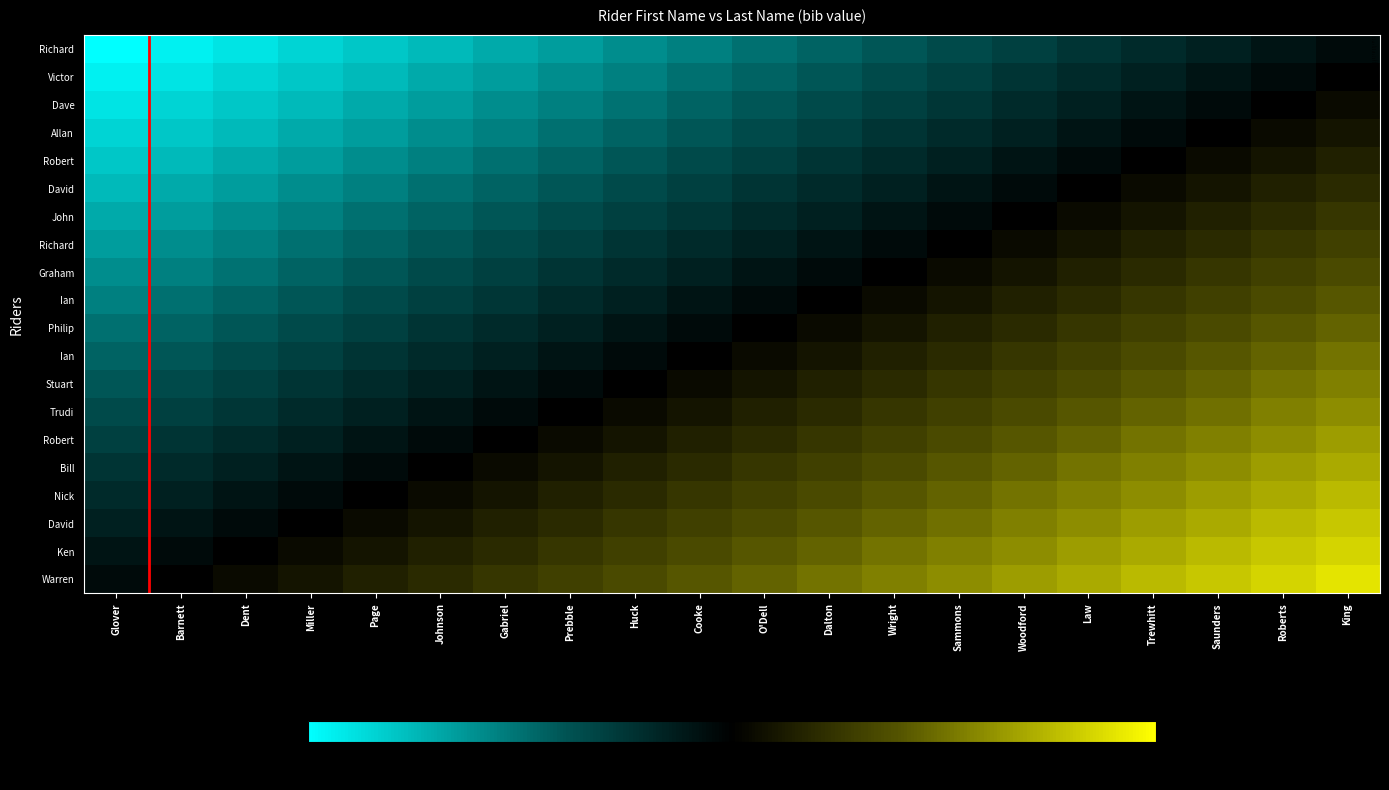

At which category is the sum across all series the highest?

King